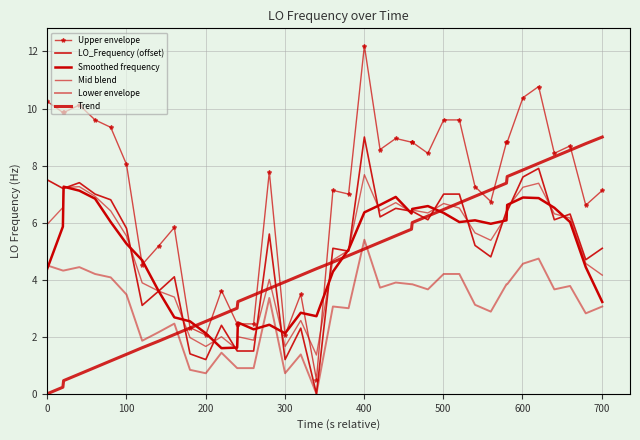

Which series ends up on top after the final intersection of LO_Frequency (offset) and Trend?

Trend